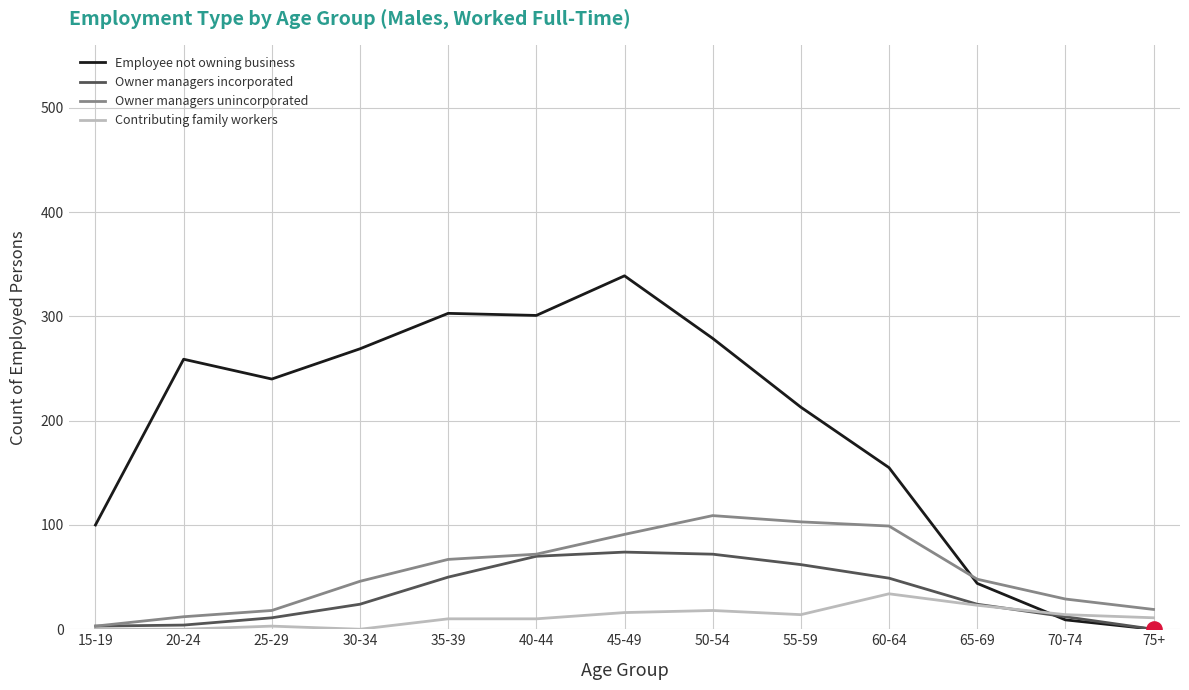

Which series has the largest total across all categories?

Employee not owning business